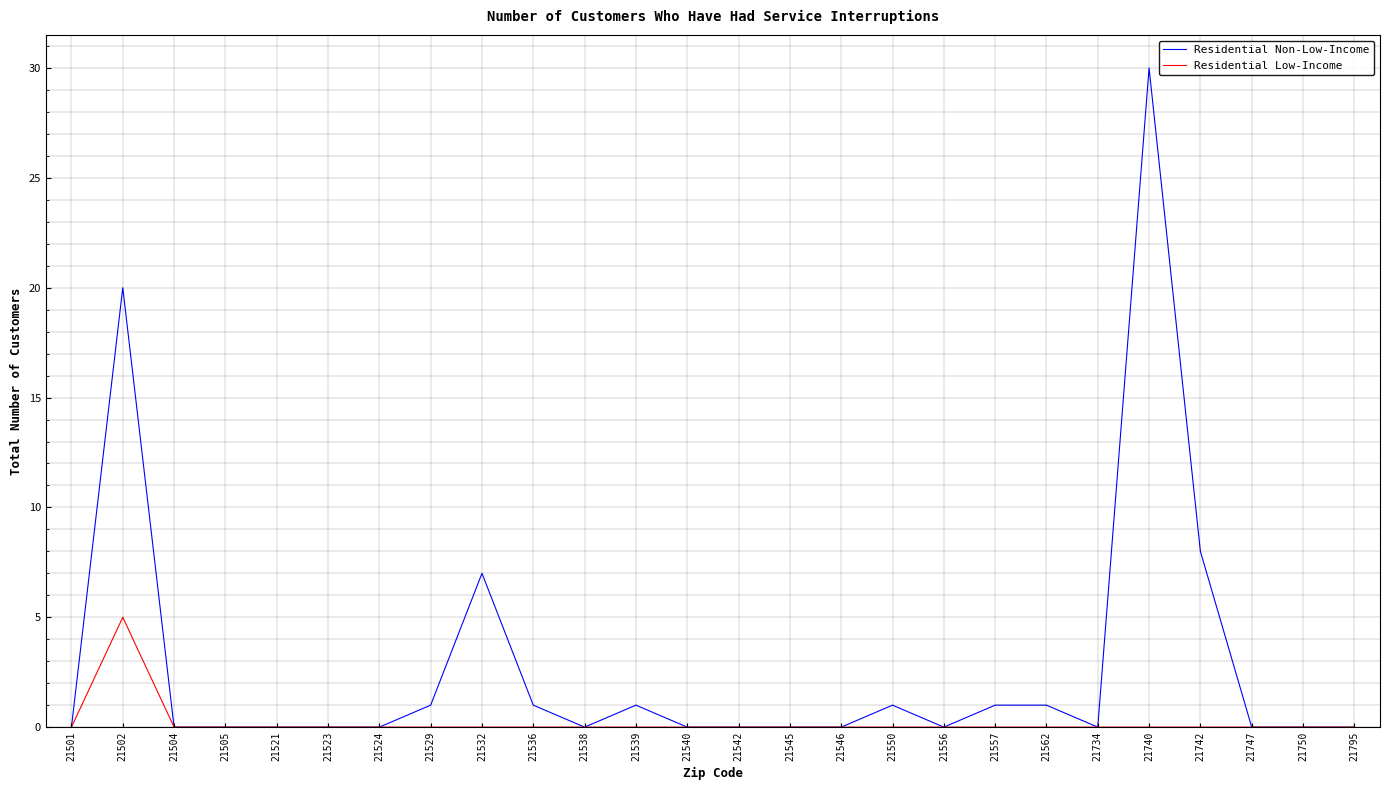

The Residential Low-Income series shows 2 at 21740. True or false?

False